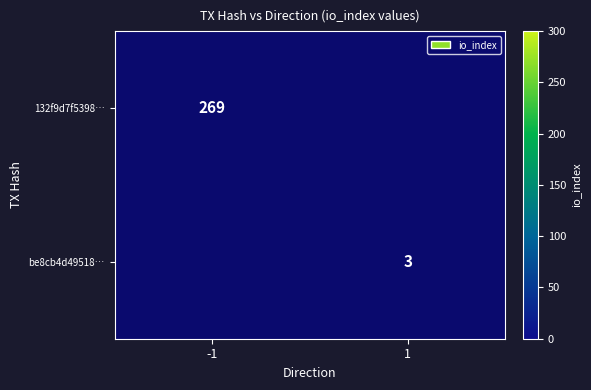

At which category is the sum across all series the highest?

-1